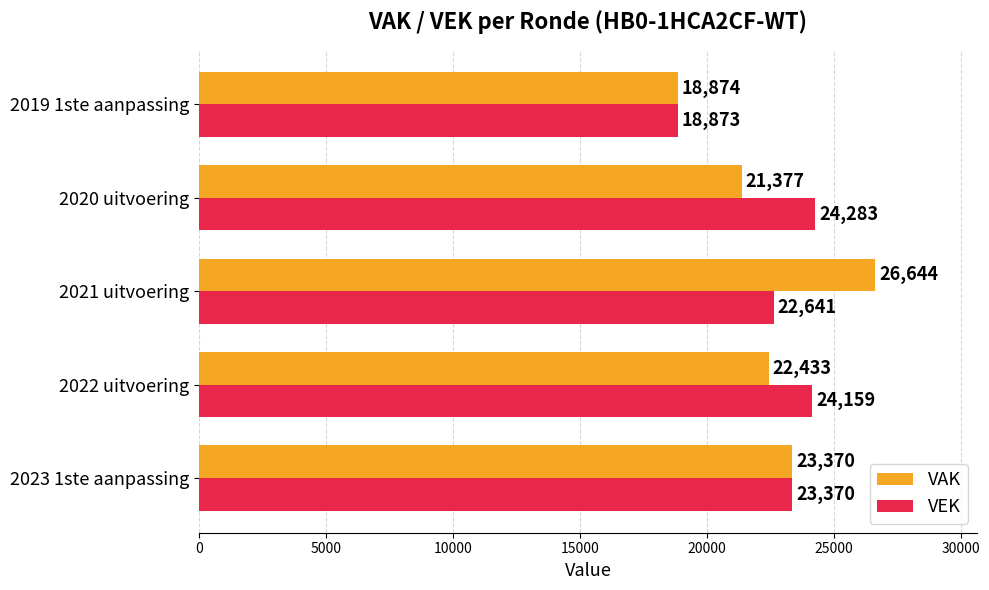

The VAK series shows 22433 at 2022 uitvoering. True or false?

True